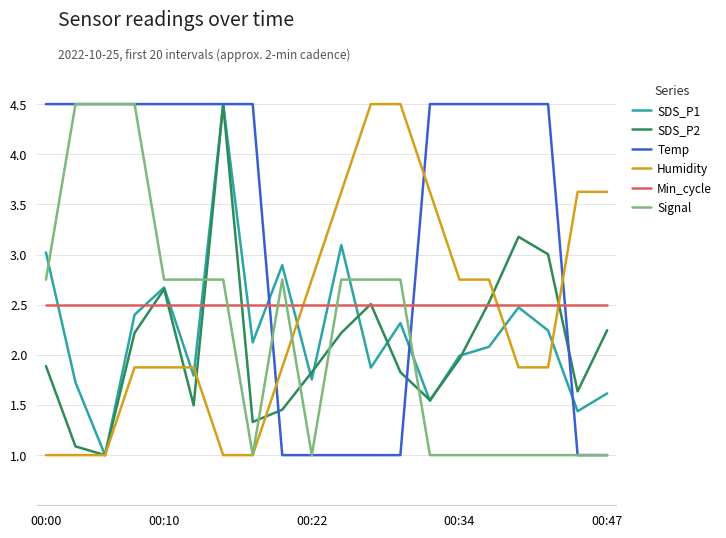

What is the greatest value displayed?

4.5